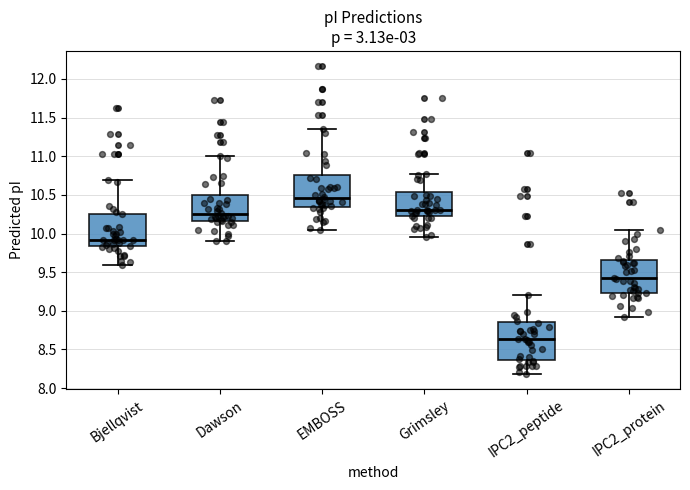

Reading left to right, transcribe this box plot: for each box, give where its median line is, the range the box spans, and where its two whiskers end, as read against the y-axis. The values are not printed on the chart, so give them approximately, as read against the axis.

Bjellqvist: median 9.90, box 9.85 to 10.25, whiskers 9.60 to 10.70
Dawson: median 10.25, box 10.15 to 10.50, whiskers 9.90 to 11.00
EMBOSS: median 10.45, box 10.35 to 10.75, whiskers 10.05 to 11.35
Grimsley: median 10.30, box 10.25 to 10.55, whiskers 9.95 to 10.75
IPC2_peptide: median 8.65, box 8.35 to 8.85, whiskers 8.20 to 9.20
IPC2_protein: median 9.40, box 9.20 to 9.65, whiskers 8.90 to 10.05